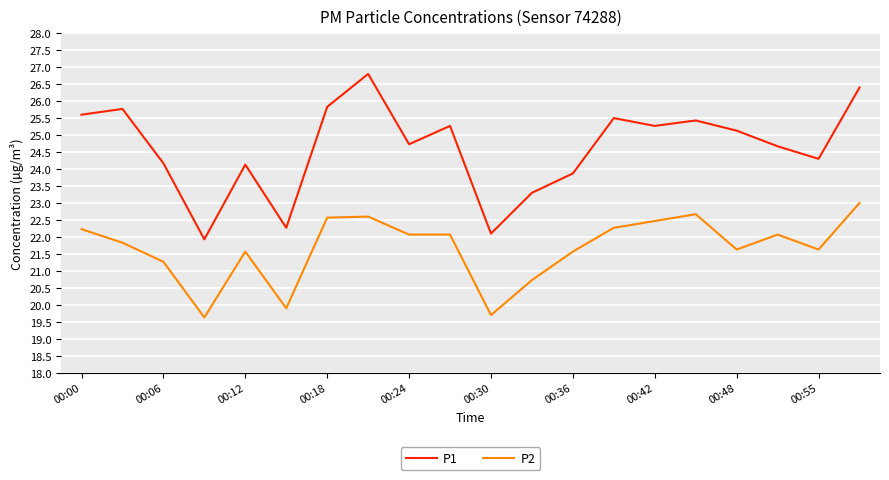

Which series has the largest total across all categories?

P1